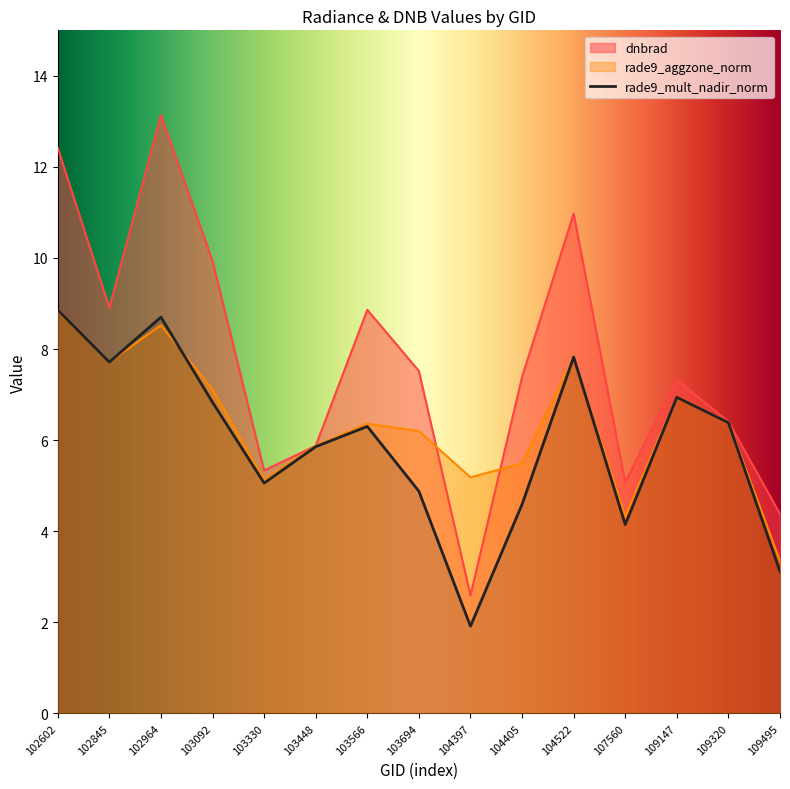

At which label does rade9_aggzone_norm first exceed 6?

102602